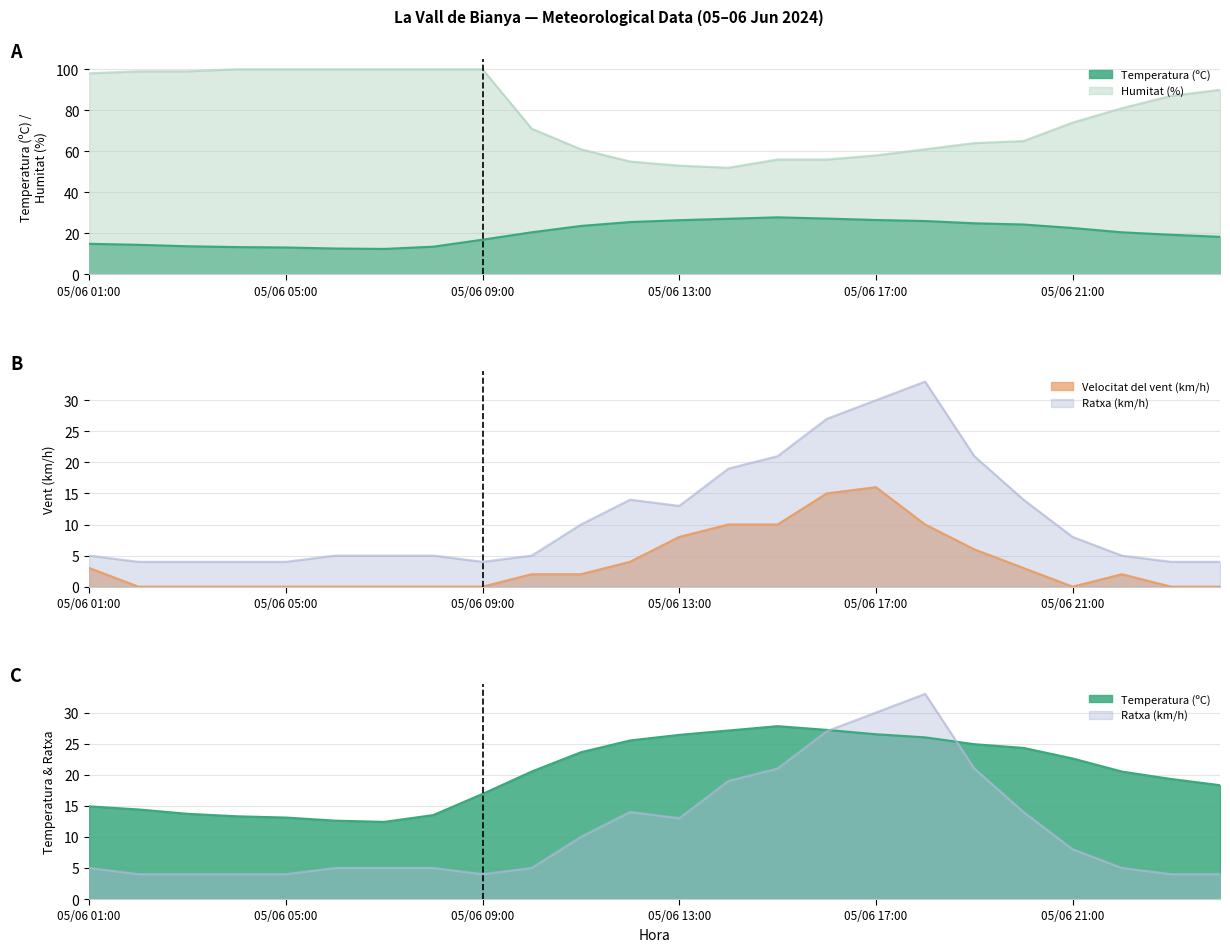

What is the total value across all series at 05/06 17:00?

130.5